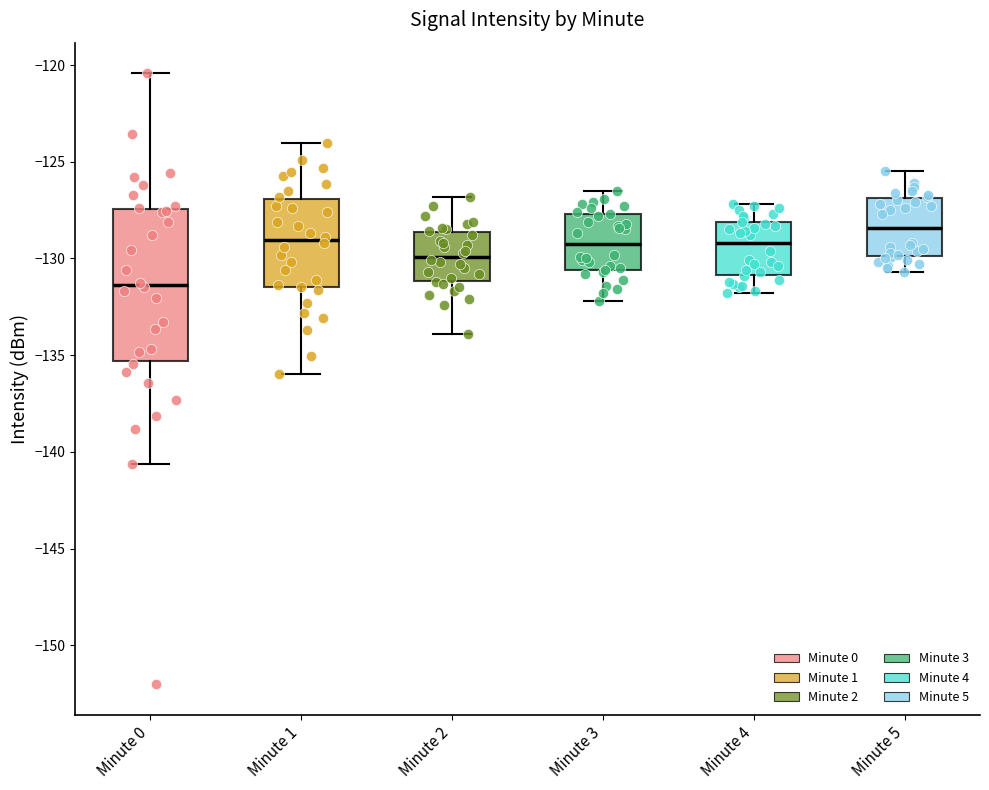

Where is the upper edge of the box for Minute 4 on the y-axis? The values are not printed on the chart, so give them approximately, as read against the axis.

-128.0